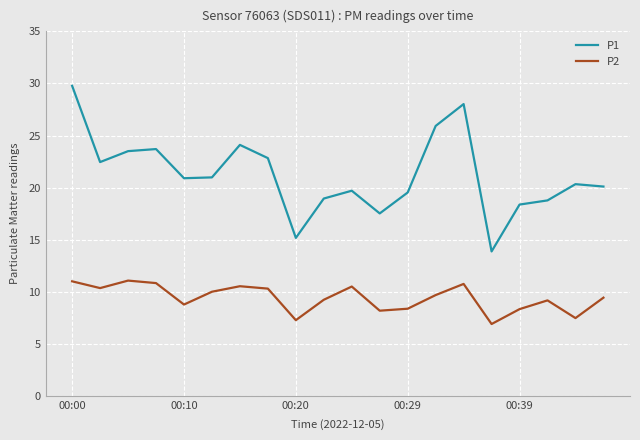

Which series has the largest total across all categories?

P1